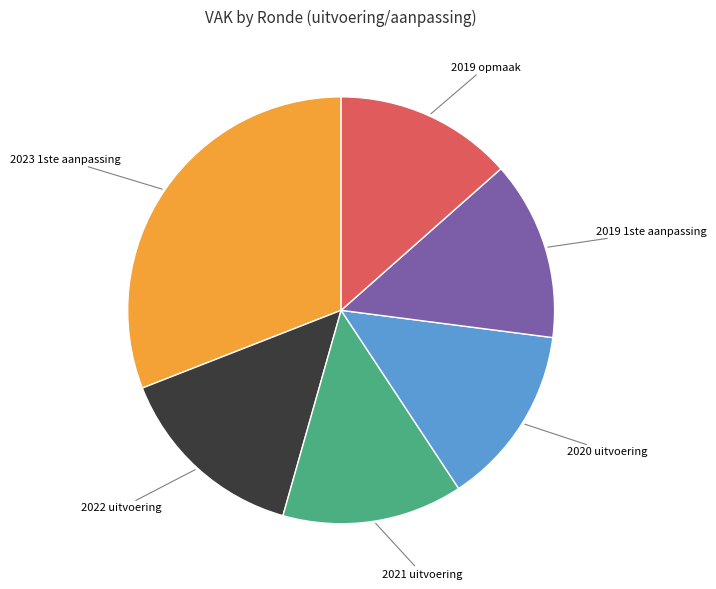

Does 2020 uitvoering account for over 50% of the chart?

No